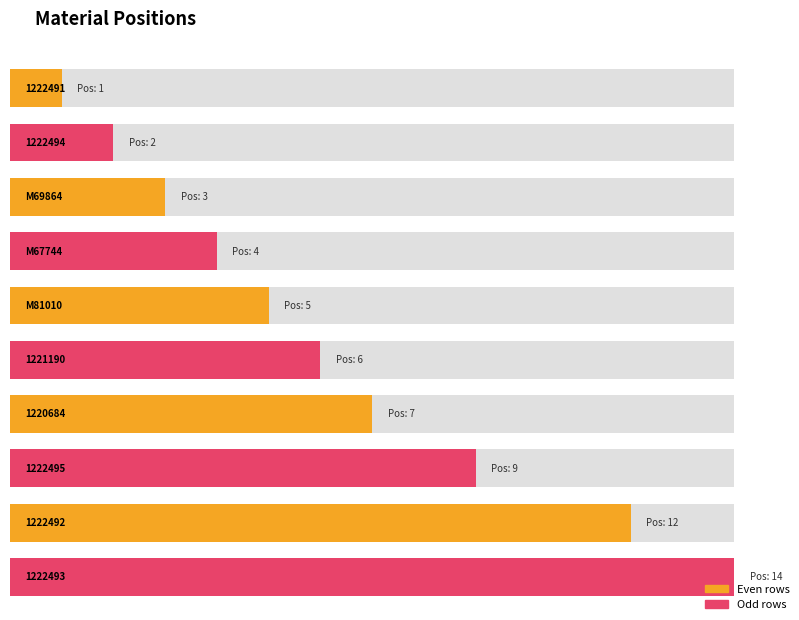

Rank the categories by value from lowest to highest.

1222491, 1222494, M69864, M67744, M81010, 1221190, 1220684, 1222495, 1222492, 1222493